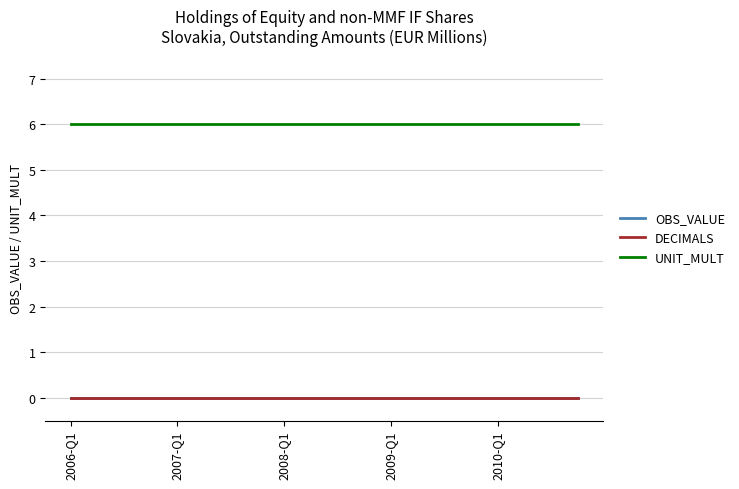

True or false: OBS_VALUE has more than 1 interior local peaks.

False